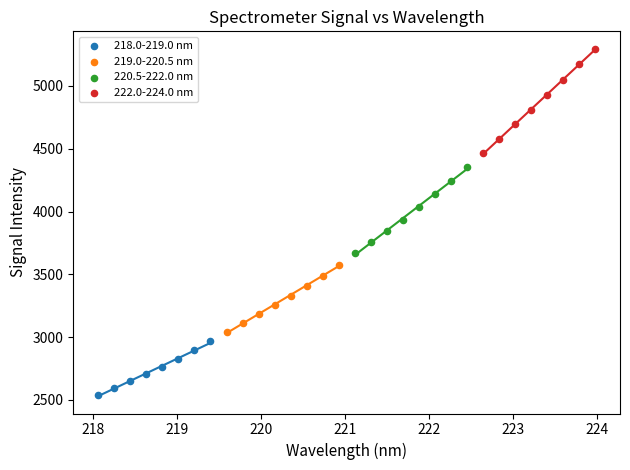

What are all the series names shown in the legend?

218.0-219.0 nm, 219.0-220.5 nm, 220.5-222.0 nm, 222.0-224.0 nm